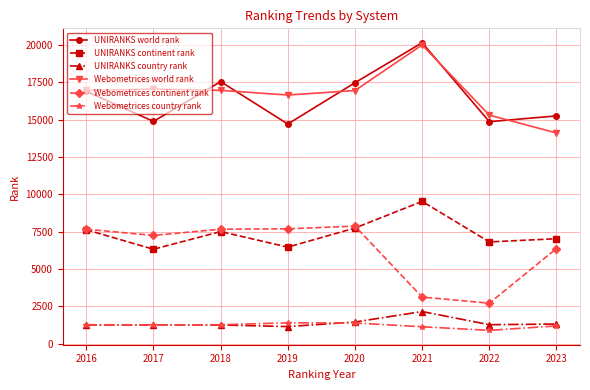

True or false: Webometrices country rank has more than 0 points higher than both neighbors.

True